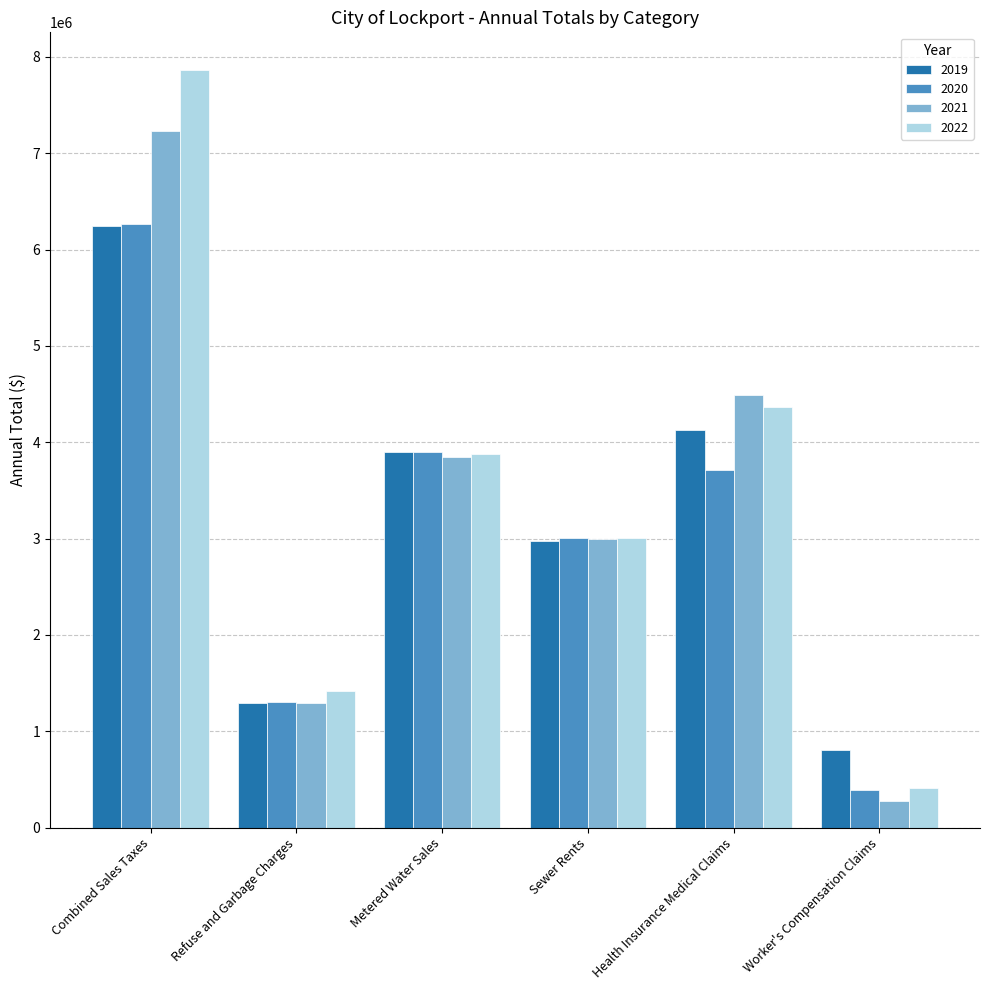

List the labels in order of 2021 value, smallest first.

Worker's Compensation Claims, Refuse and Garbage Charges, Sewer Rents, Metered Water Sales, Health Insurance Medical Claims, Combined Sales Taxes